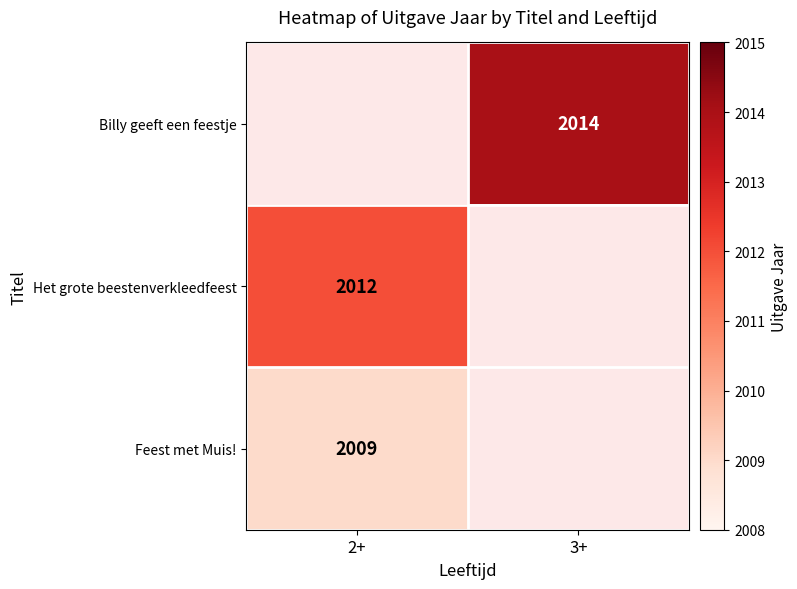

The value of Het grote beestenverkleedfeest at 2+ is 515. True or false?

False